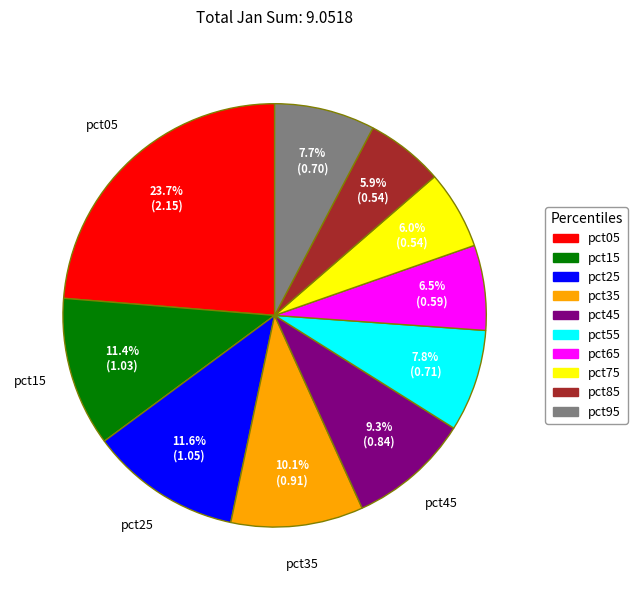

Is it true that pct55 is 8% of the pie?

True